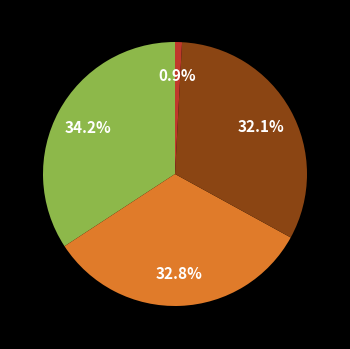

Does any single category account for the majority?

No